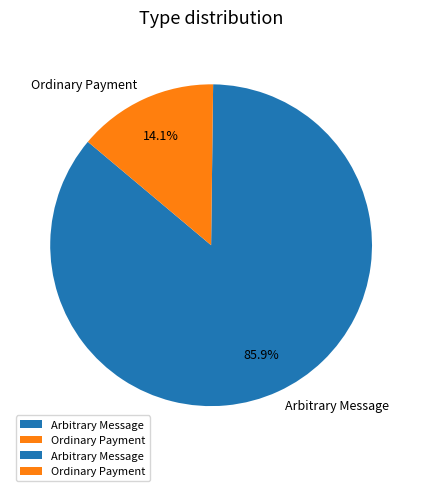

Is Ordinary Payment the majority of the pie?

No